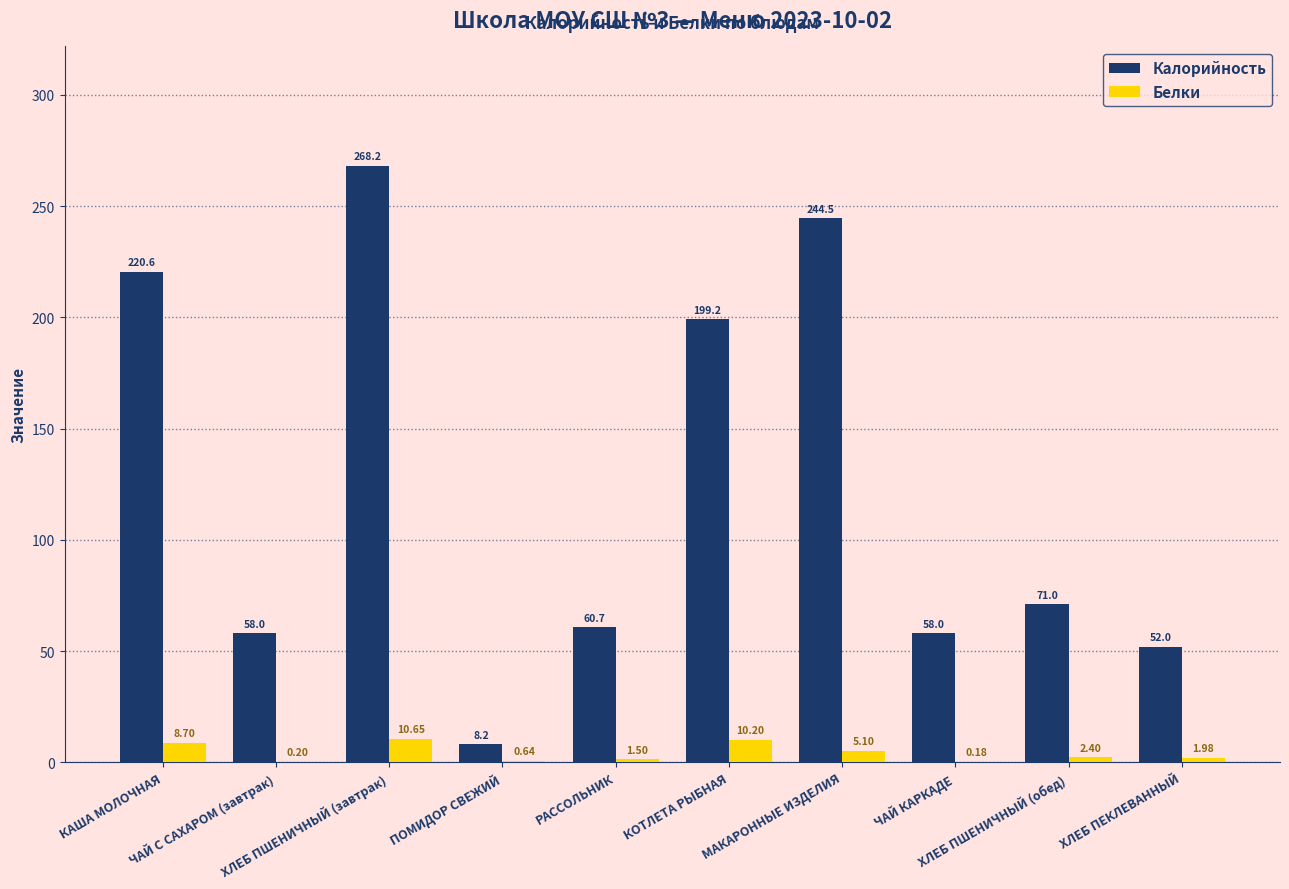

Which series has the largest total across all categories?

Калорийность